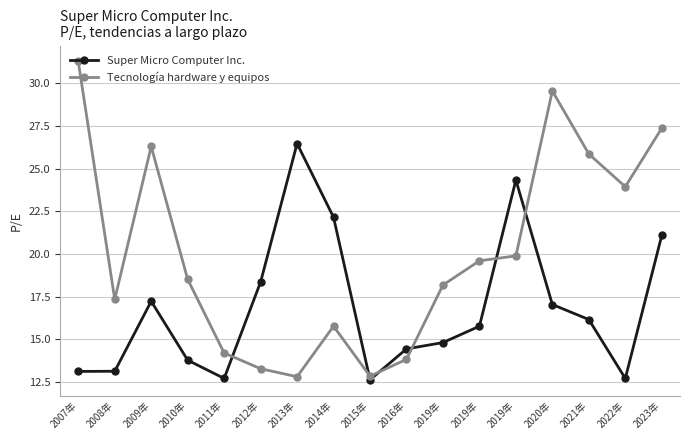

How many series are shown in this chart?

2